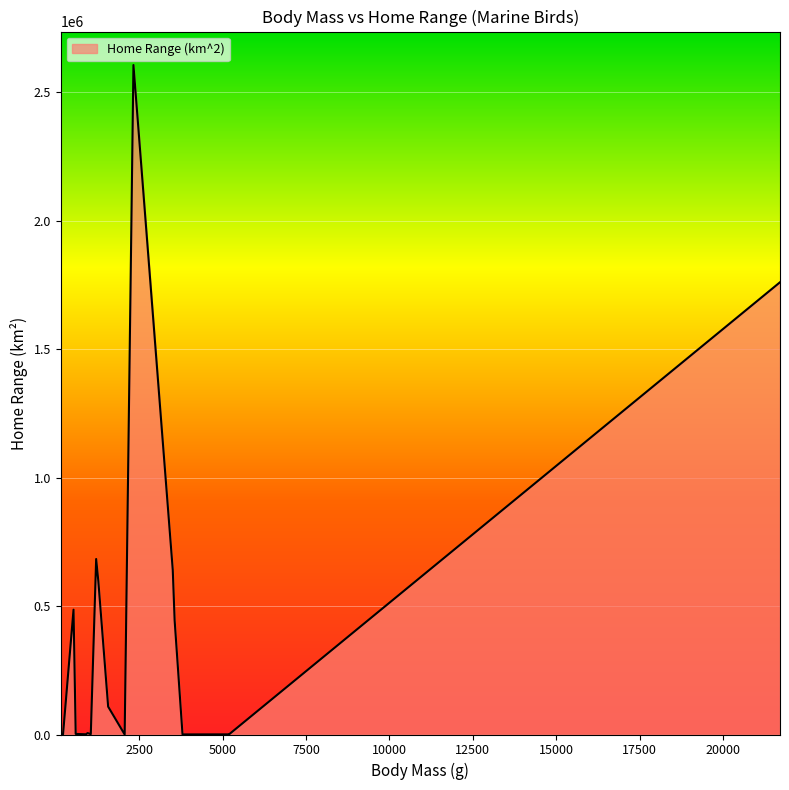

What is the greatest value displayed?

2605360